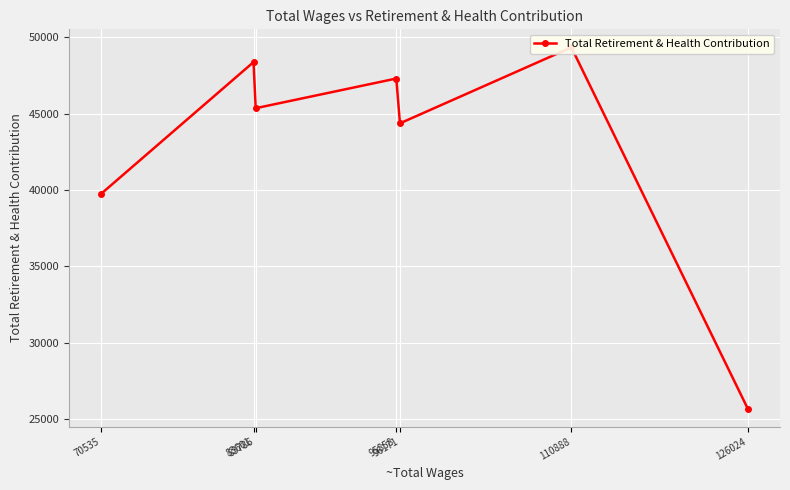

What is the approximate value at 126024?

25686